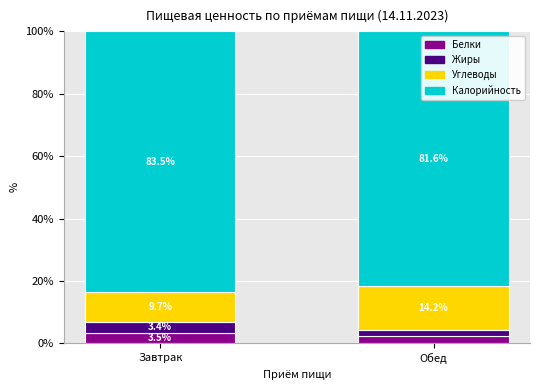

What is the total value across all series at Обед?

100.0